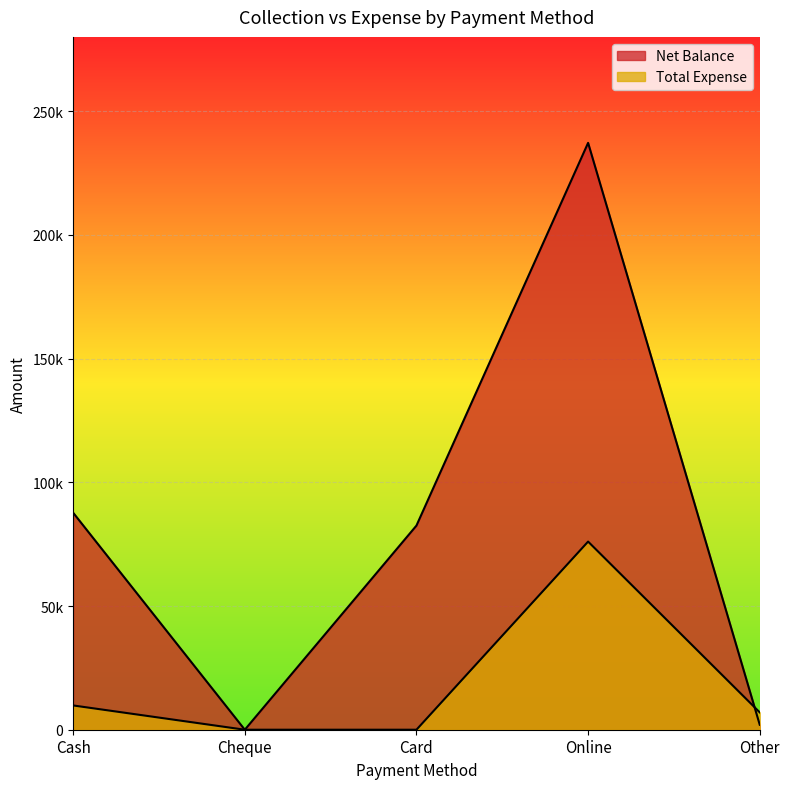

Which series has the largest range (max minus min)?

Net Balance